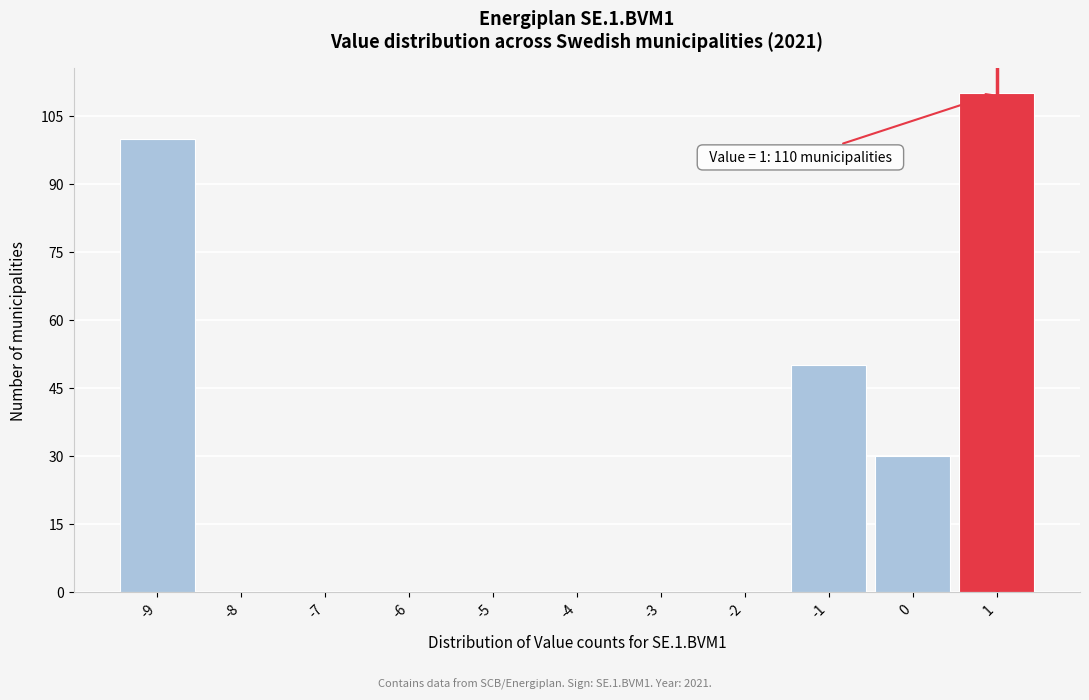

Reading left to right, extract all data points from this chart.

-9=100	-8=0	-7=0	-6=0	-5=0	-4=0	-3=0	-2=0	-1=50	0=30	1=110